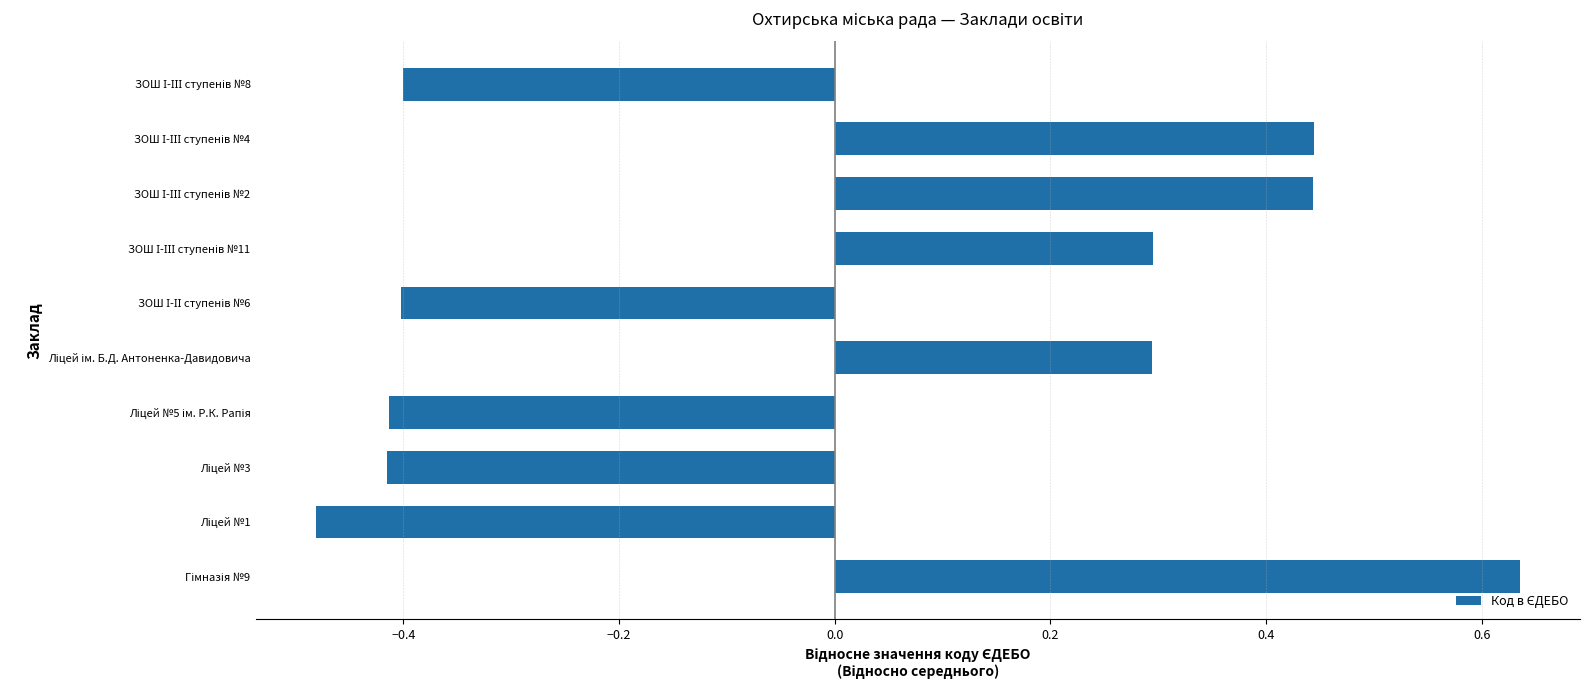

How many negative values are there?

5